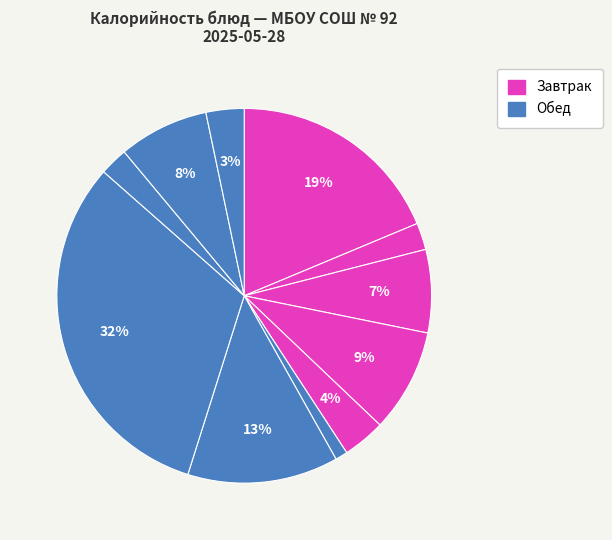

Count the number of slices in the pie.

11